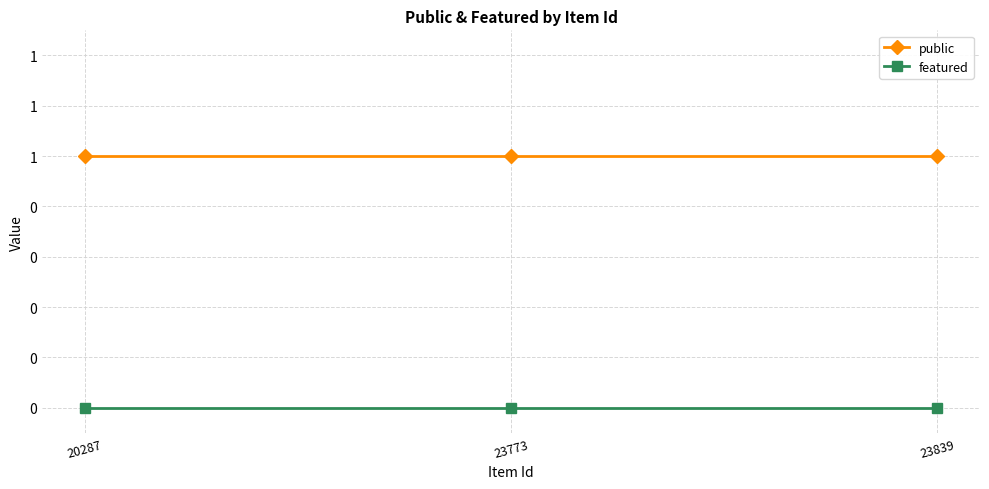

Between 20287 and 23773, which series saw the biggest shift?

public